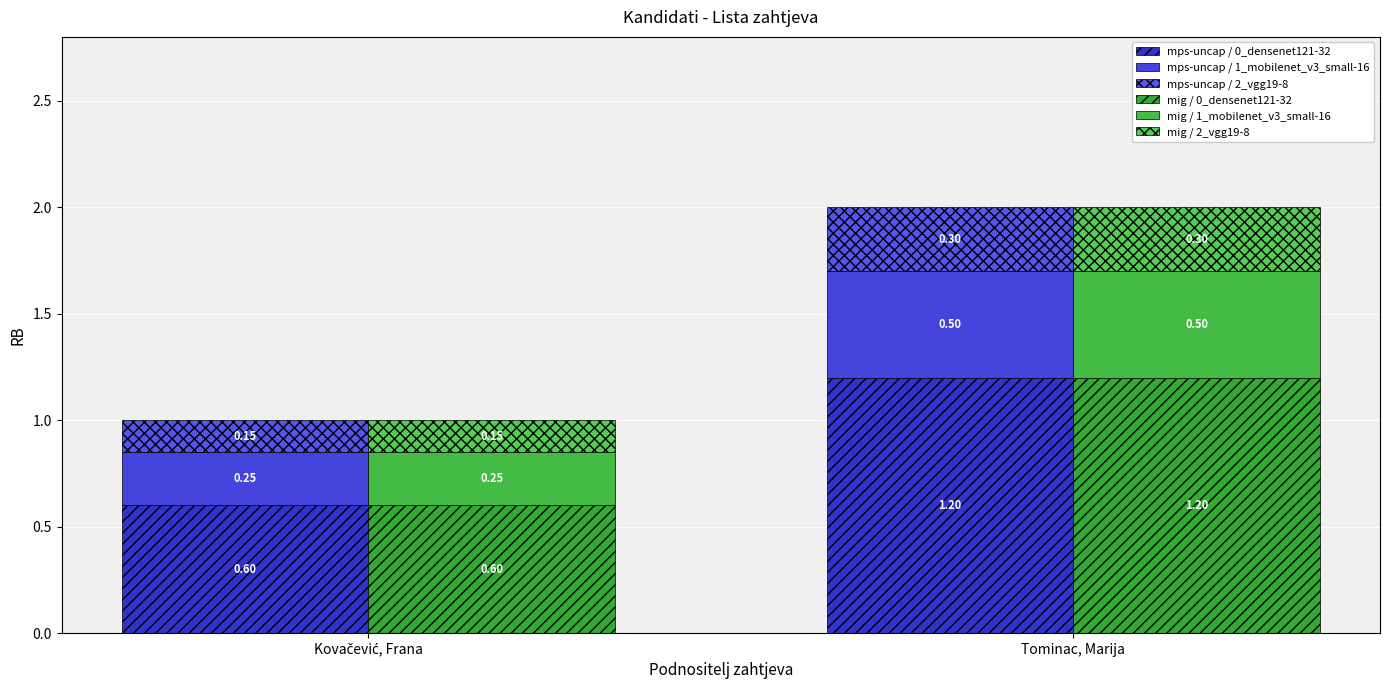

Reading right to left, what are all the values shown in this chart?

mps-uncap / 0_densenet121-32: 1.2	0.6
mps-uncap / 1_mobilenet_v3_small-16: 0.5	0.2
mps-uncap / 2_vgg19-8: 0.3	0.2
mig / 0_densenet121-32: 1.2	0.6
mig / 1_mobilenet_v3_small-16: 0.5	0.2
mig / 2_vgg19-8: 0.3	0.2